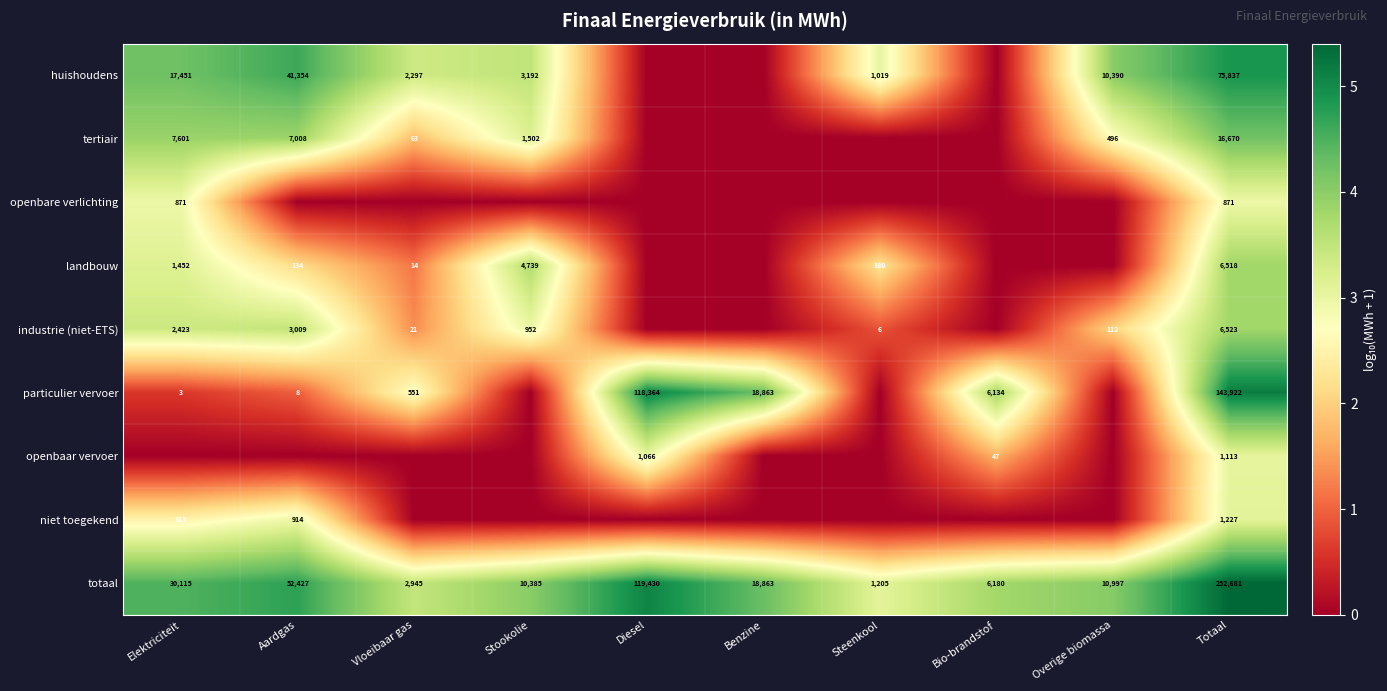

At how many categories does at least one series exceed 2?

10